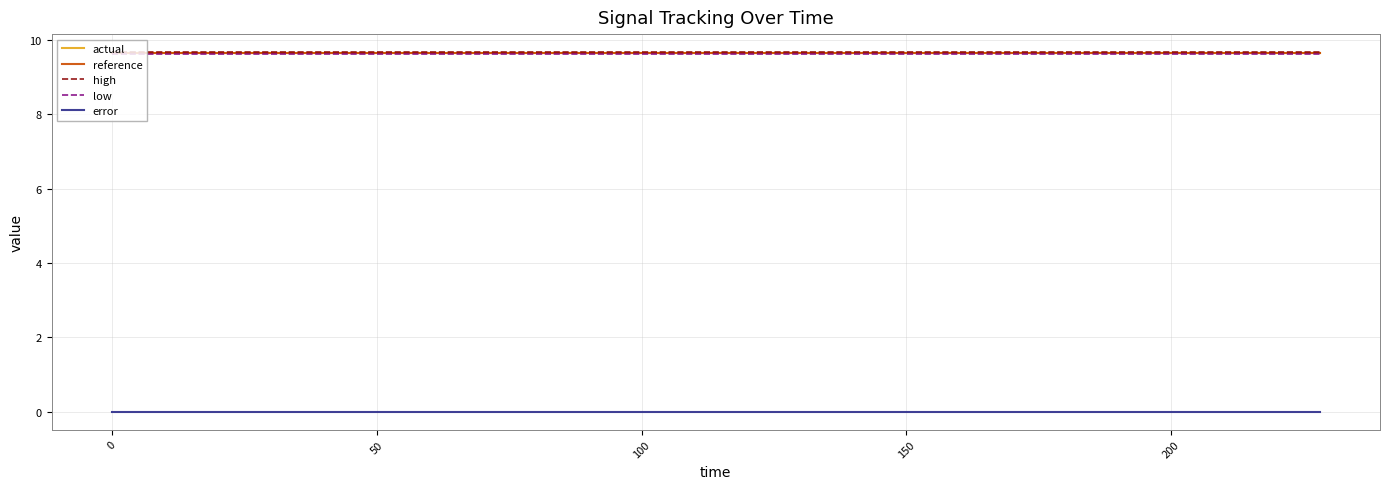

True or false: error and actual cross at least once.

False